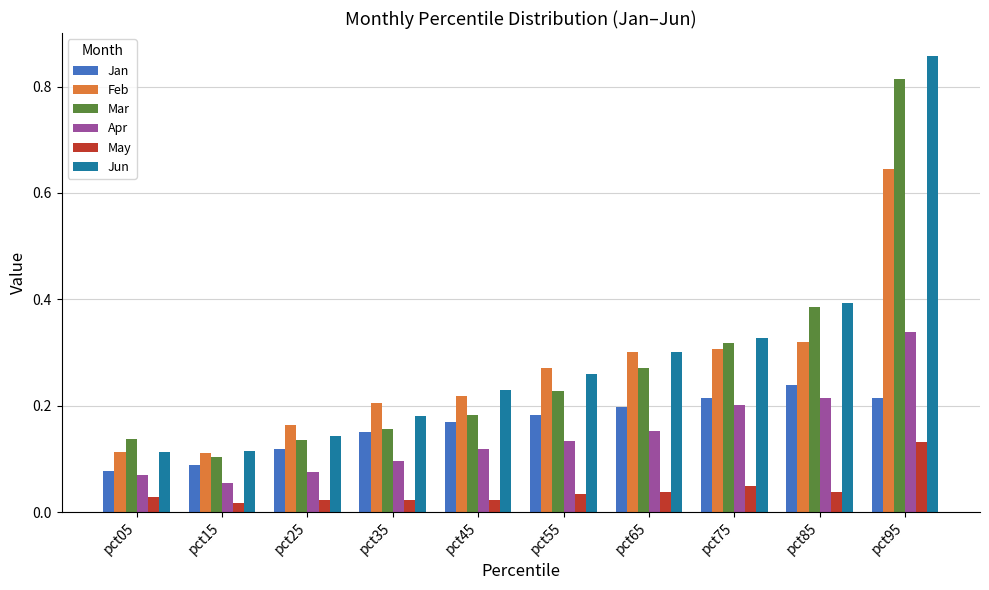

Is it true that Apr equals 0.1 at pct35?

True